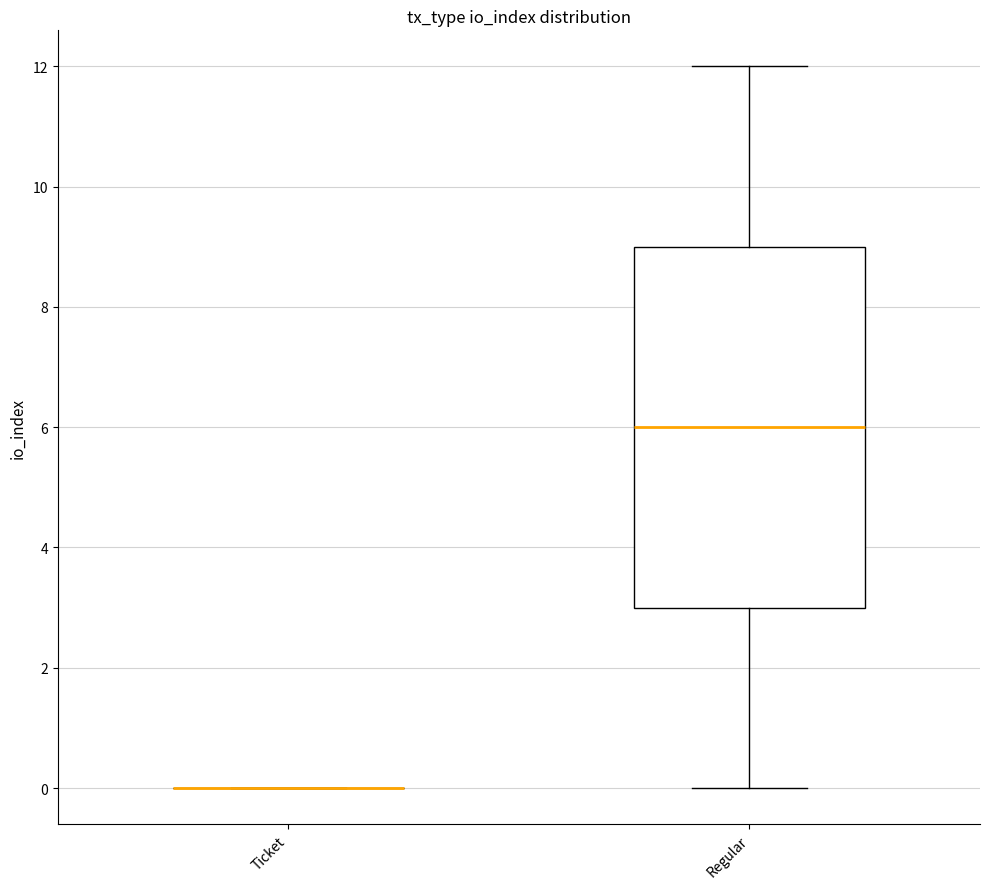

Reading left to right, transcribe this box plot: for each box, give where its median line is, the range the box spans, and where its two whiskers end, as read against the y-axis. The values are not printed on the chart, so give them approximately, as read against the axis.

Ticket: box collapsed to a line at 0, whiskers 0 to 0
Regular: median 6, box 3 to 9, whiskers 0 to 12